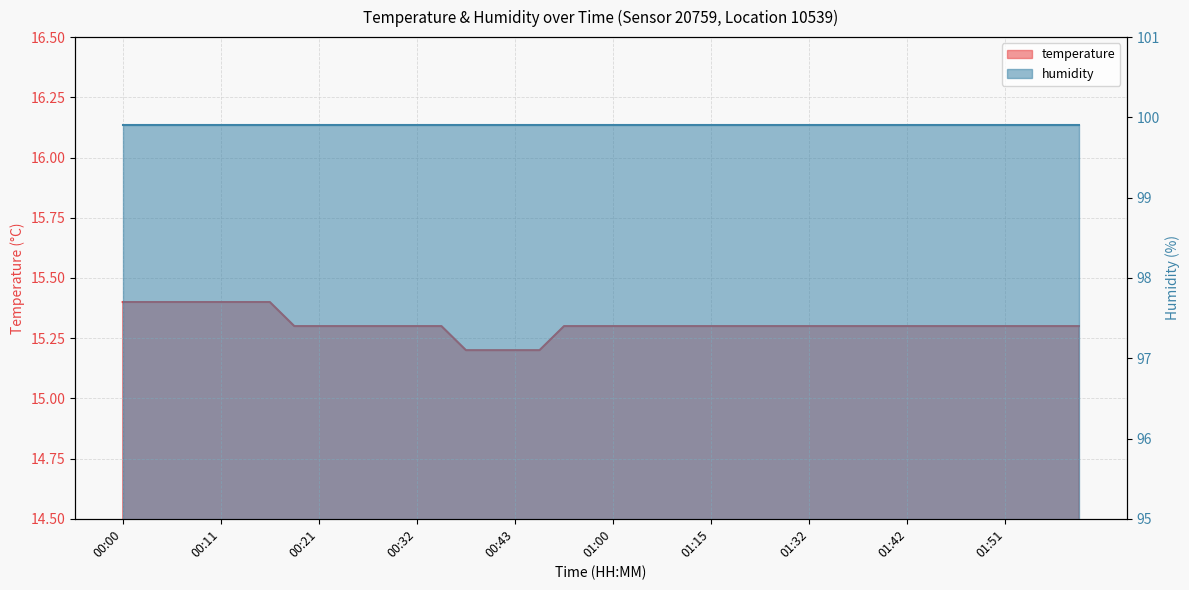

True or false: the data shows 15.4 at 00:16.

True